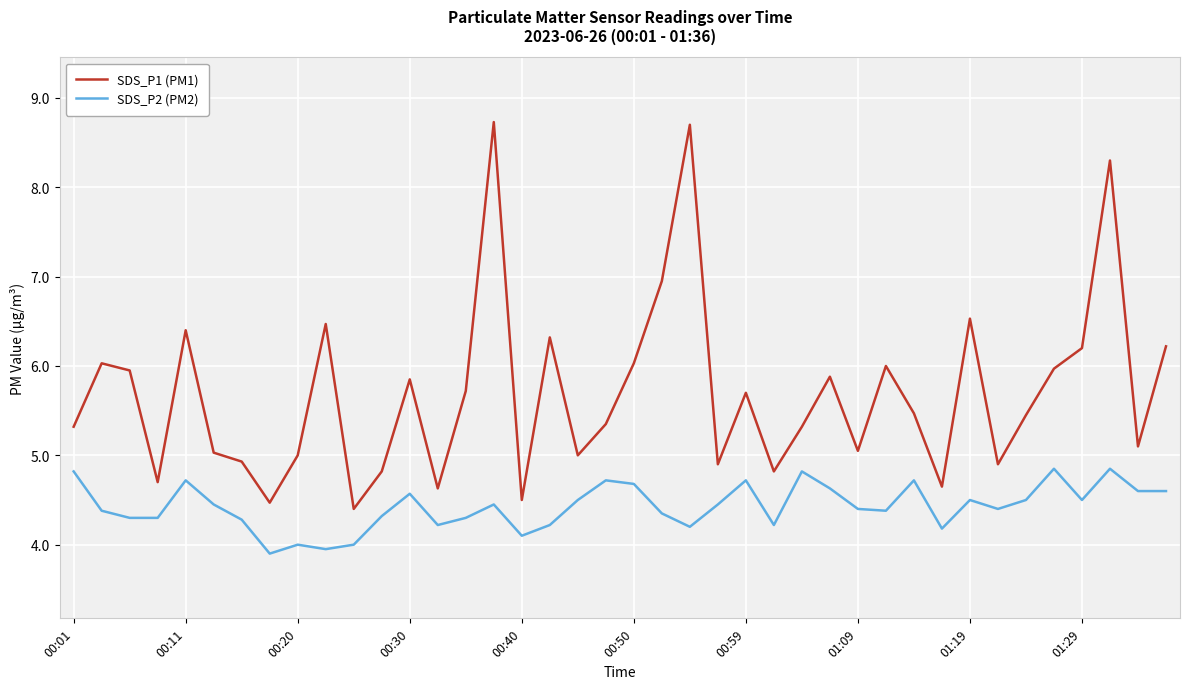

List the series in order of their overall mean, highest first.

SDS_P1 (PM1), SDS_P2 (PM2)